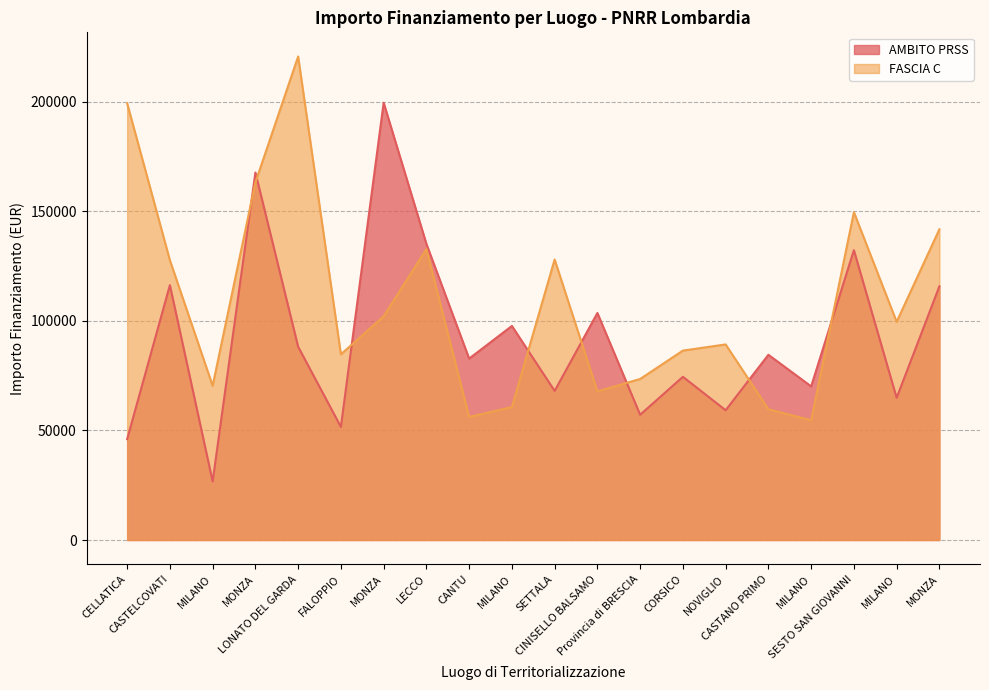

What is the lowest value of the AMBITO PRSS series?

26730.0